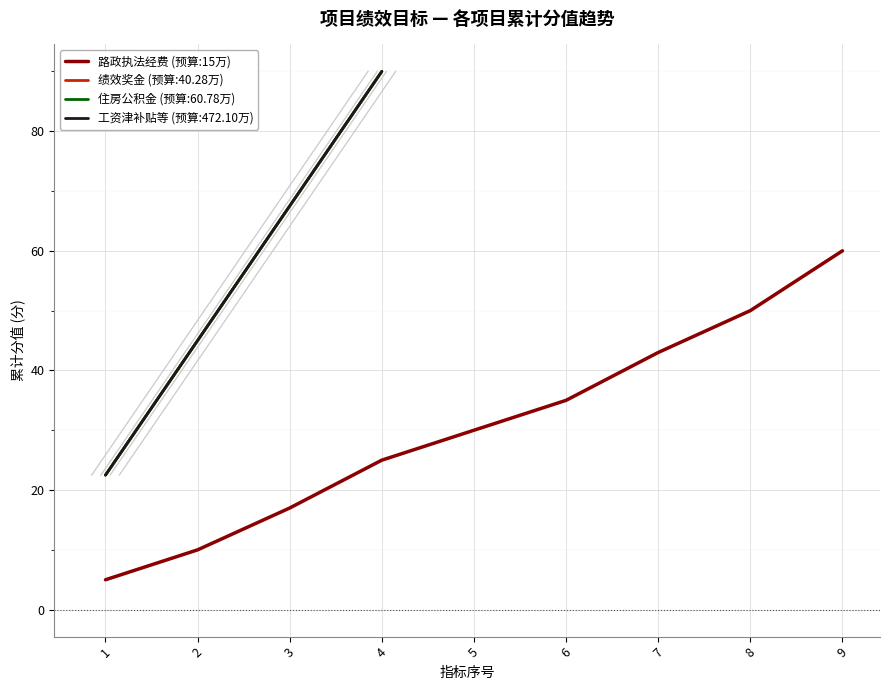

What is the value of the 9th point from the left?

60